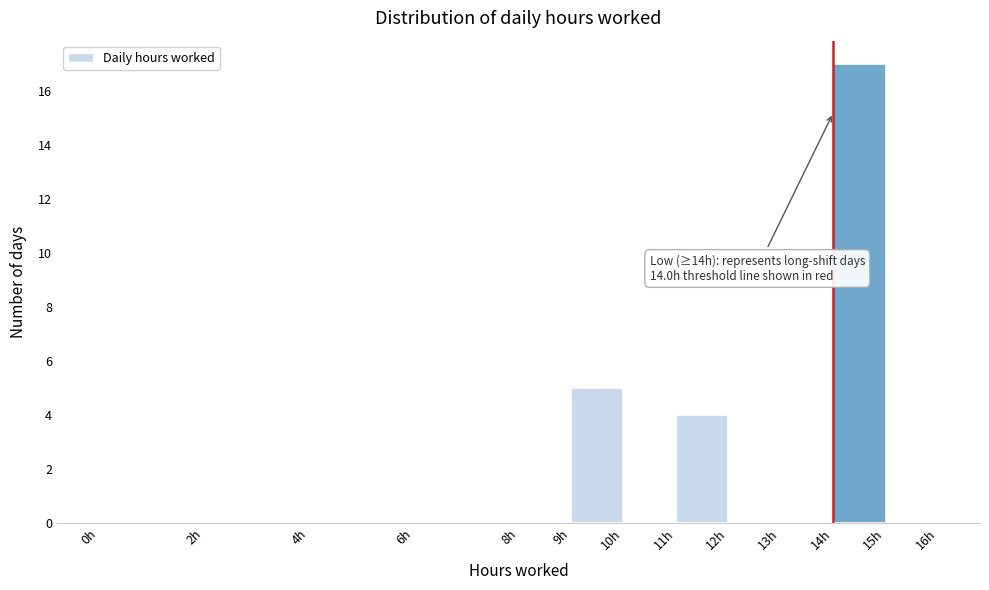

Over which range of the x-axis is the bar tallest?

14 to 15